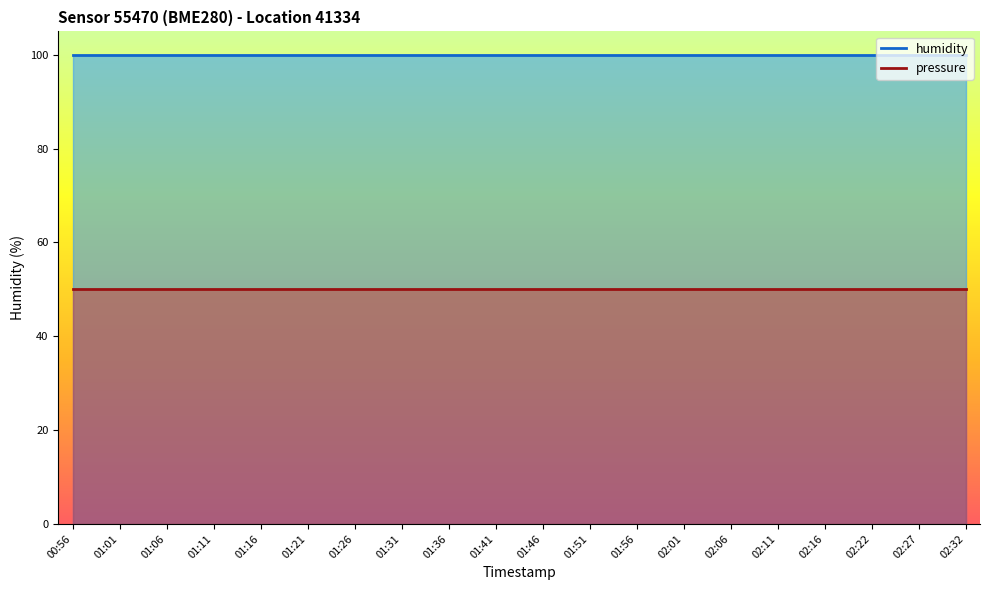

The humidity series shows 152 at 01:51. True or false?

False